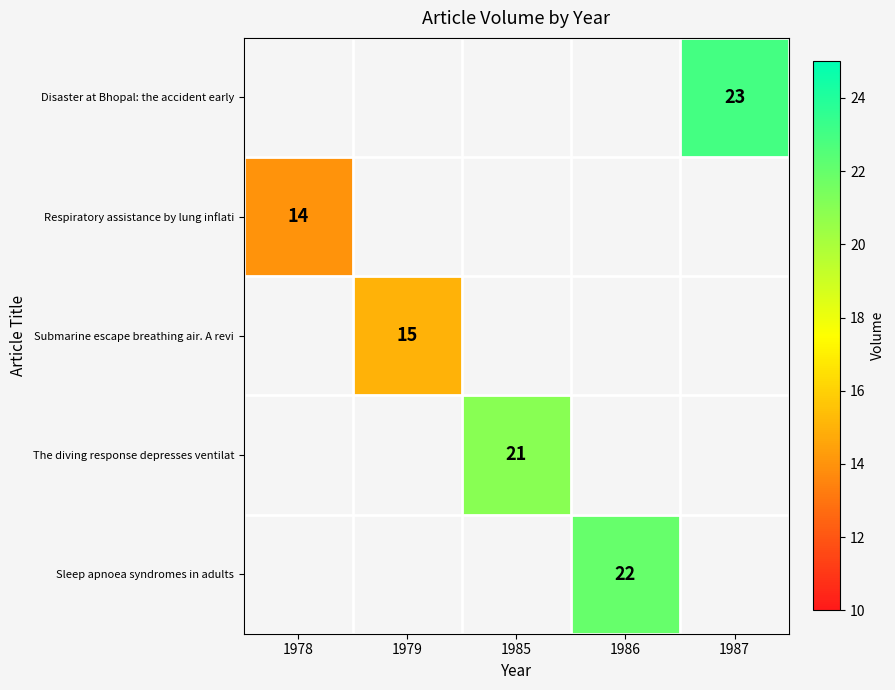

Is the value of Respiratory assistance by lung inflati at 1986 greater than the value of Disaster at Bhopal: the accident early at 1986?

No